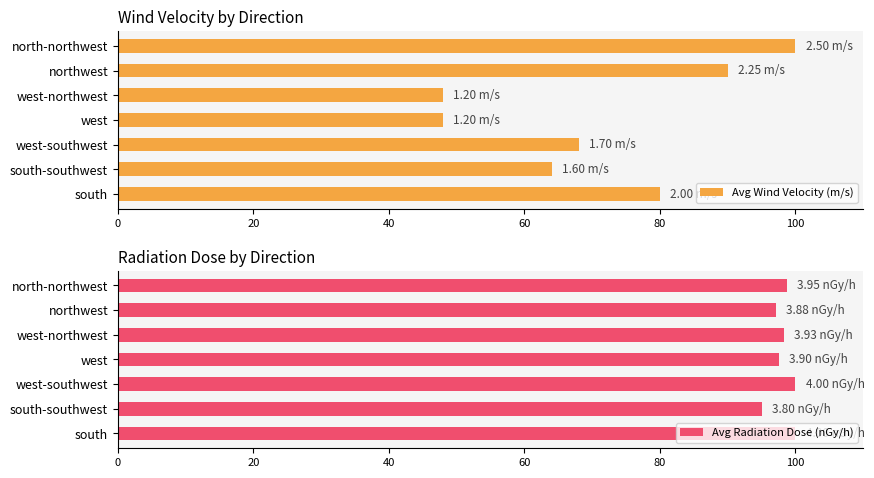

What is the sum of the Avg Radiation Dose (nGy/h) values at north-northwest and northwest?

195.8